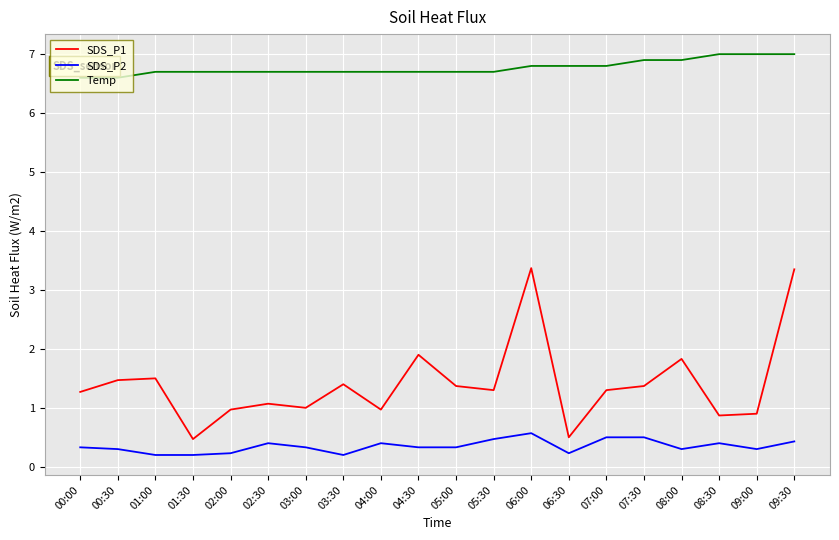

Between 00:00 and 04:30, which series saw the biggest shift?

SDS_P1